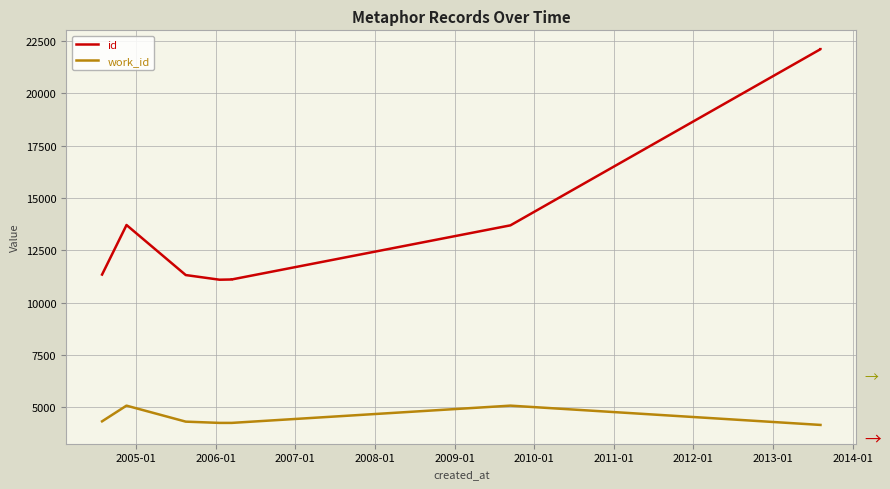

What is the minimum value shown in the chart?

4167